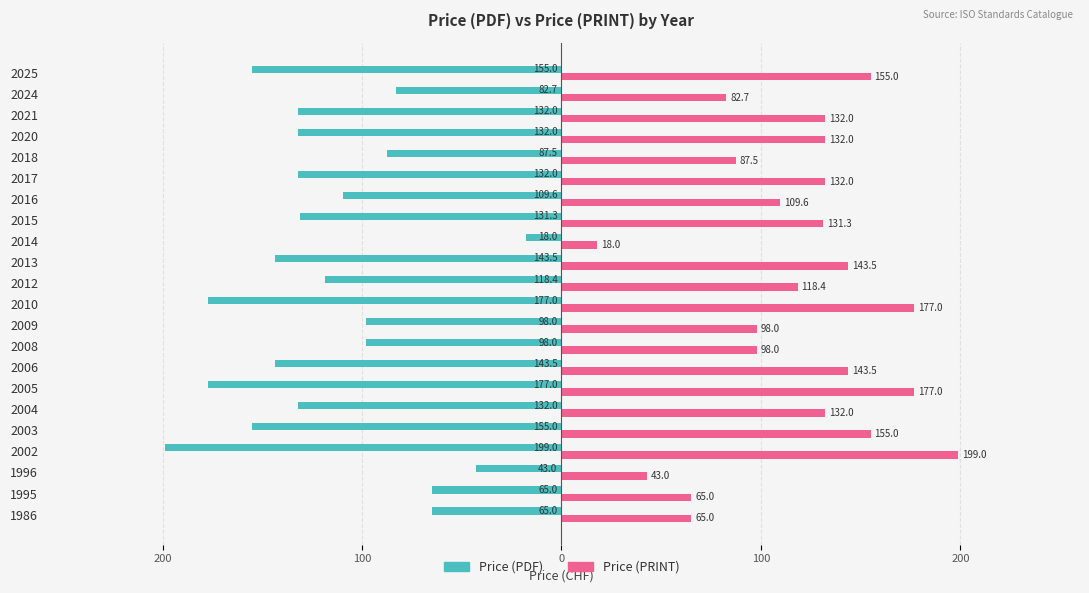

What are all the series names shown in the legend?

Price (PDF), Price (PRINT)